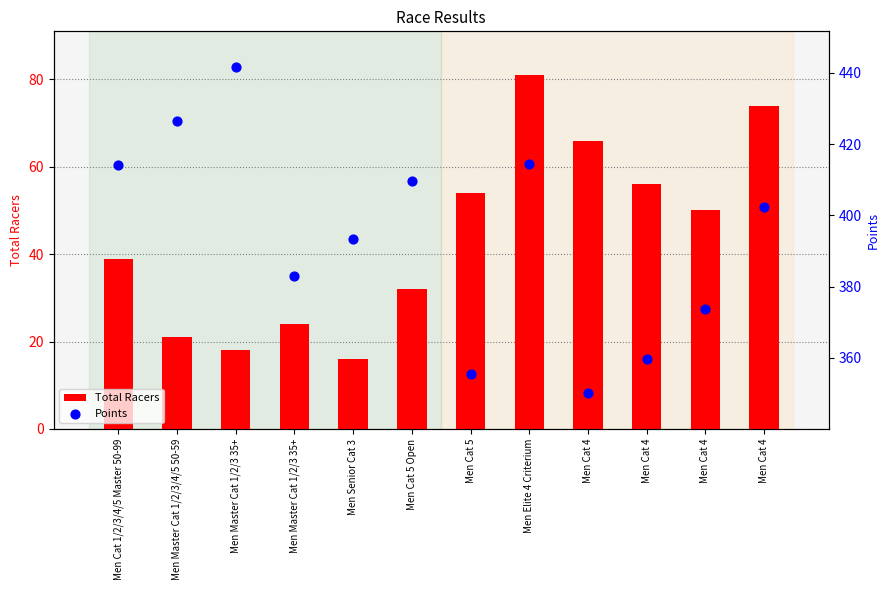

Is the value of Total Racers at Men Cat 4 greater than the value of Points at Men Master Cat 1/2/3 35+?

No